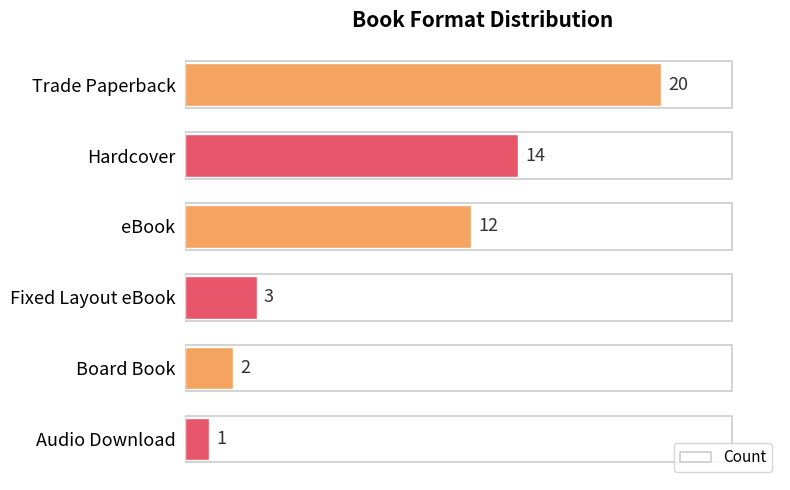

Reading top to bottom, list all the values displayed in this chart.

Trade Paperback=20	Hardcover=14	eBook=12	Fixed Layout eBook=3	Board Book=2	Audio Download=1